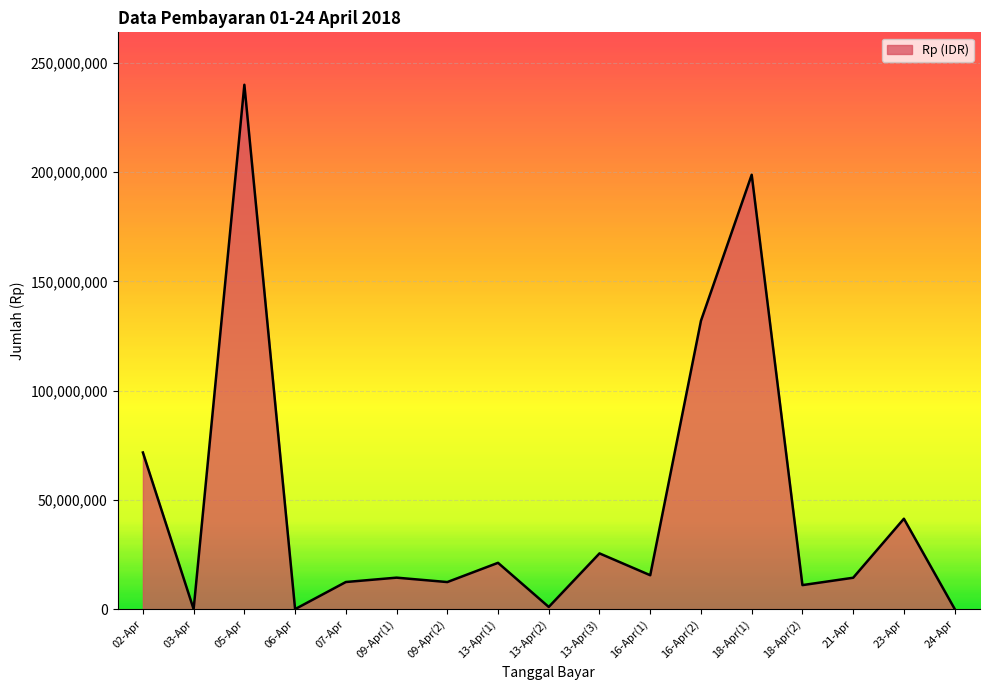

The value at 13-Apr(3) is 14734825. True or false?

False